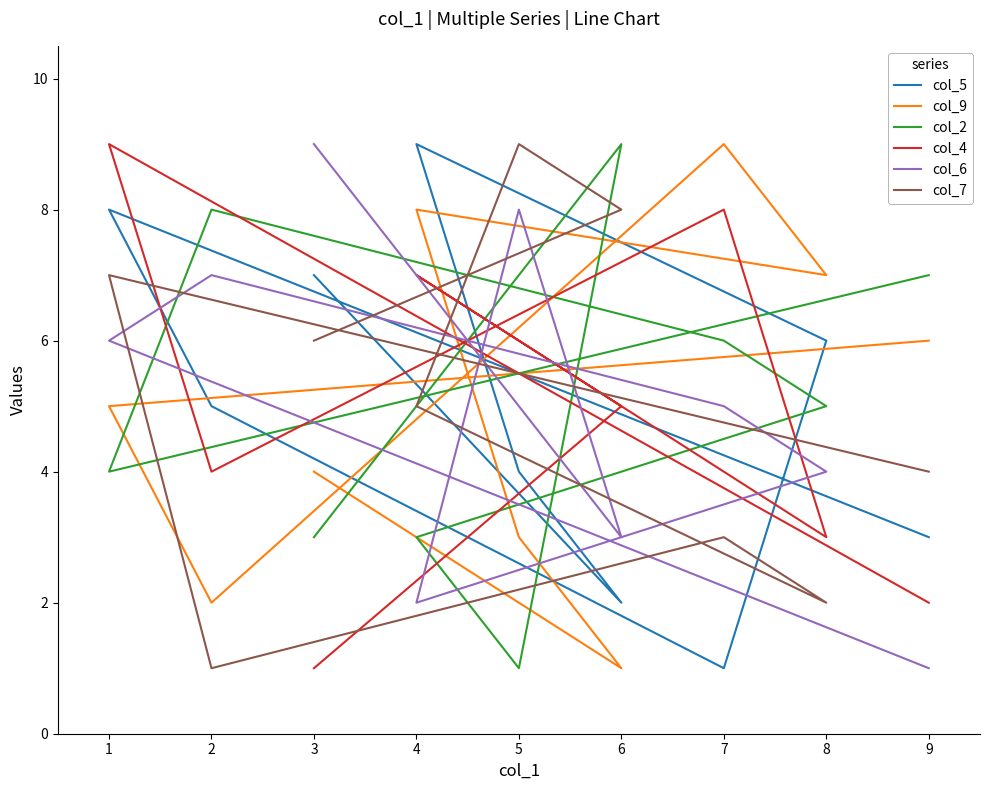

Between which two adjacent categories do col_7 and col_6 first intersect?

0 and 1